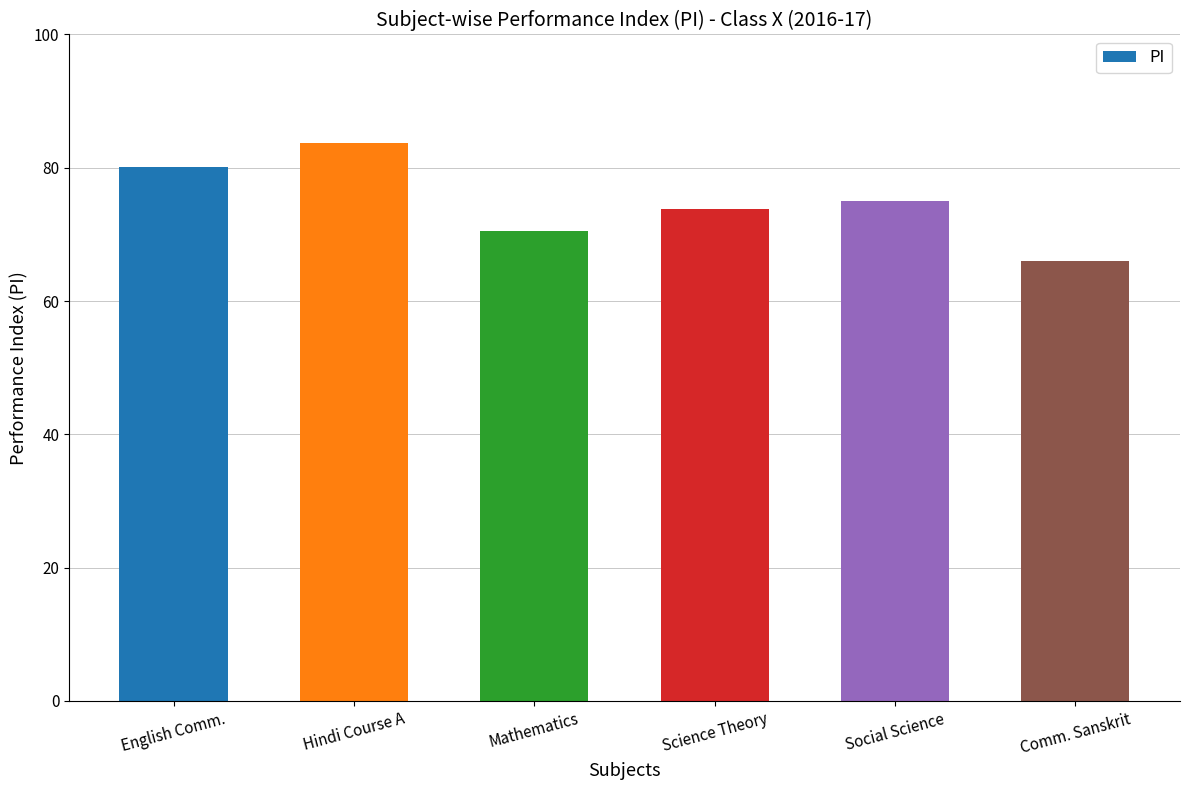

What position from the left is Social Science?

5